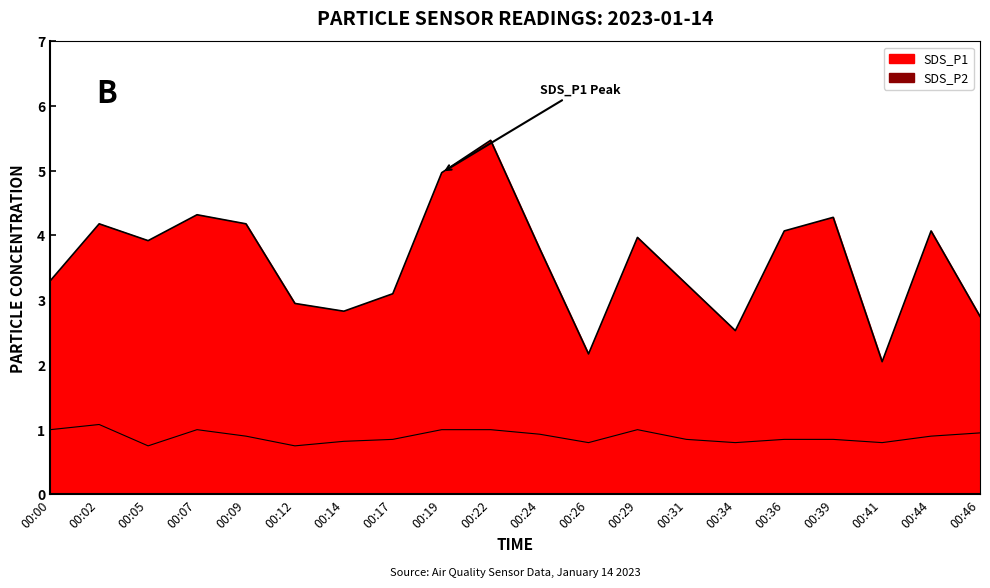

Does the chart have visible grid lines?

No